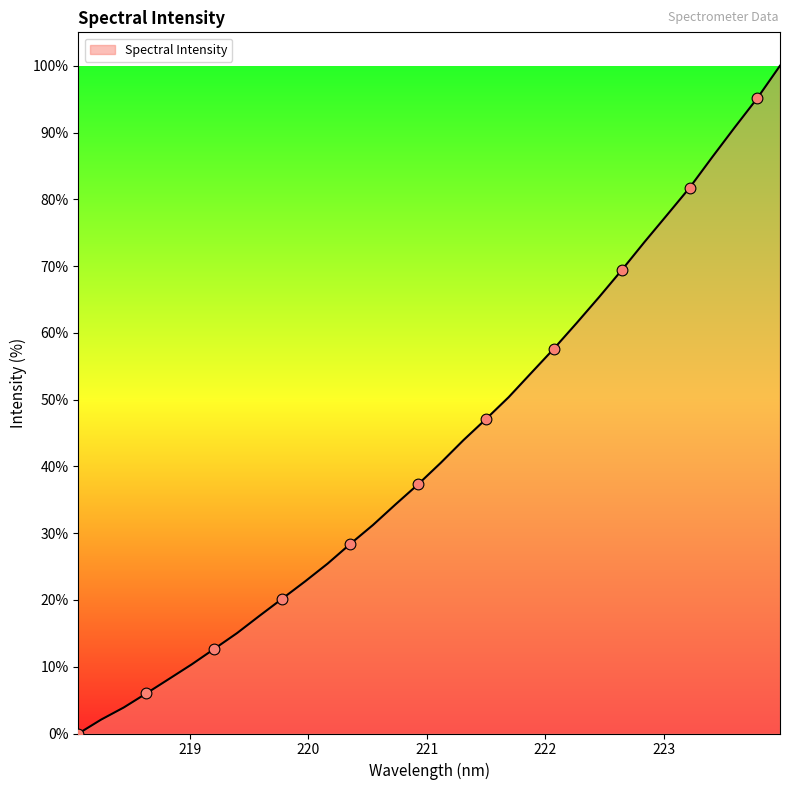

What is the difference between the maximum and minimum values?

100.0